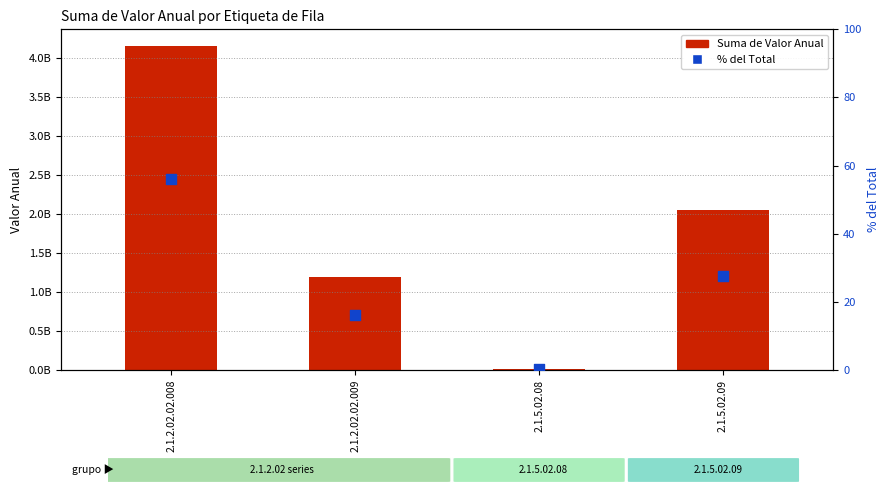

Is the value of % del Total at 2.1.2.02.02.008 greater than the value of Suma de Valor Anual at 2.1.5.02.08?

No